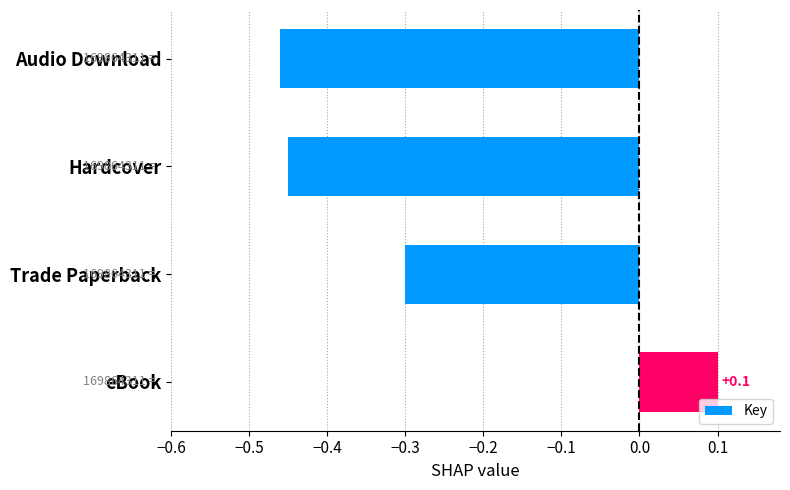

List the labels in order of value, largest first.

eBook, Trade Paperback, Hardcover, Audio Download